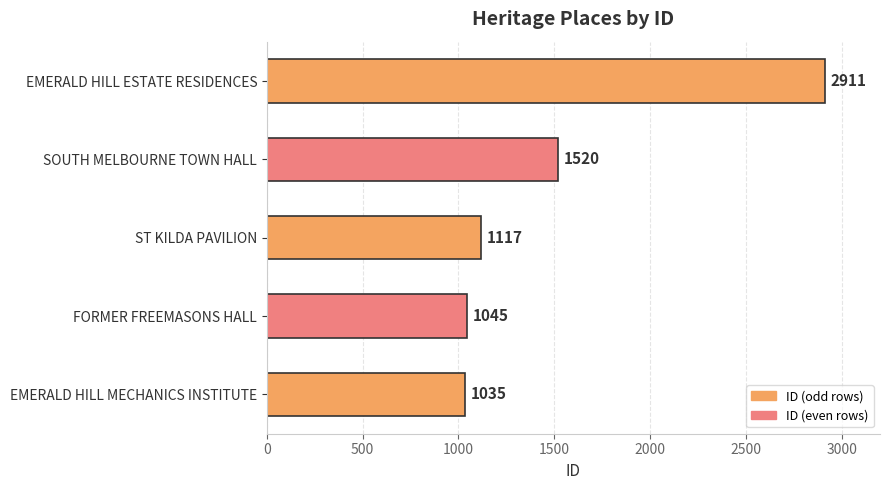

How many data points are less than 1117?

2